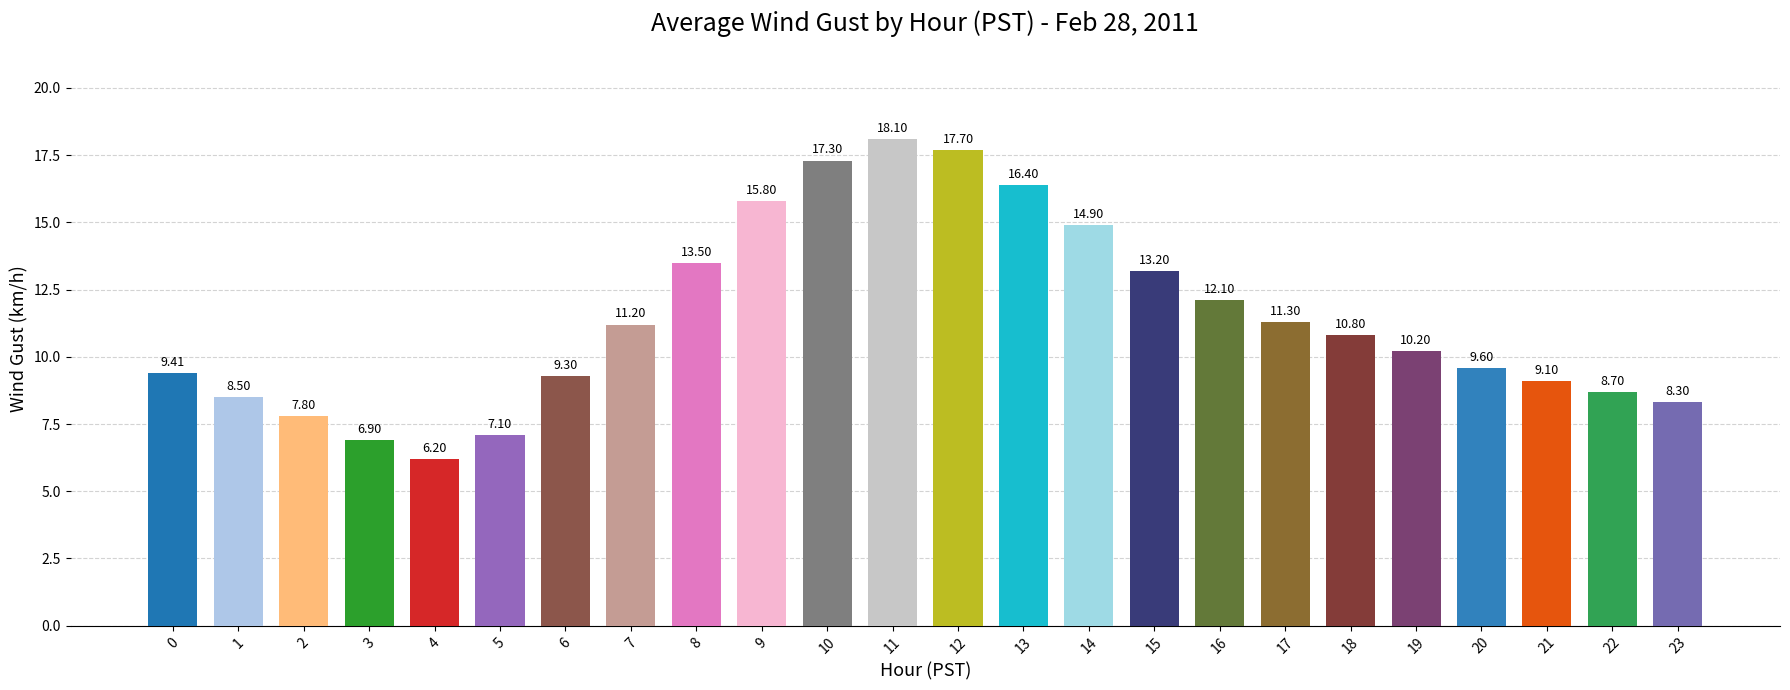

Are the bars horizontal?

No